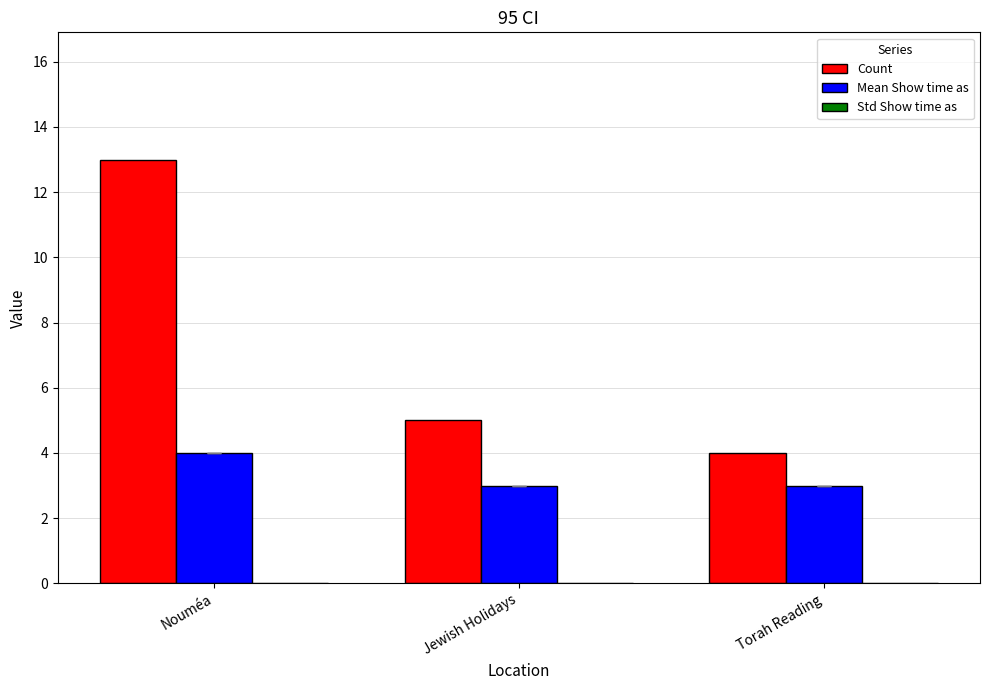

The Mean Show time as series shows 4 at Jewish Holidays. True or false?

False